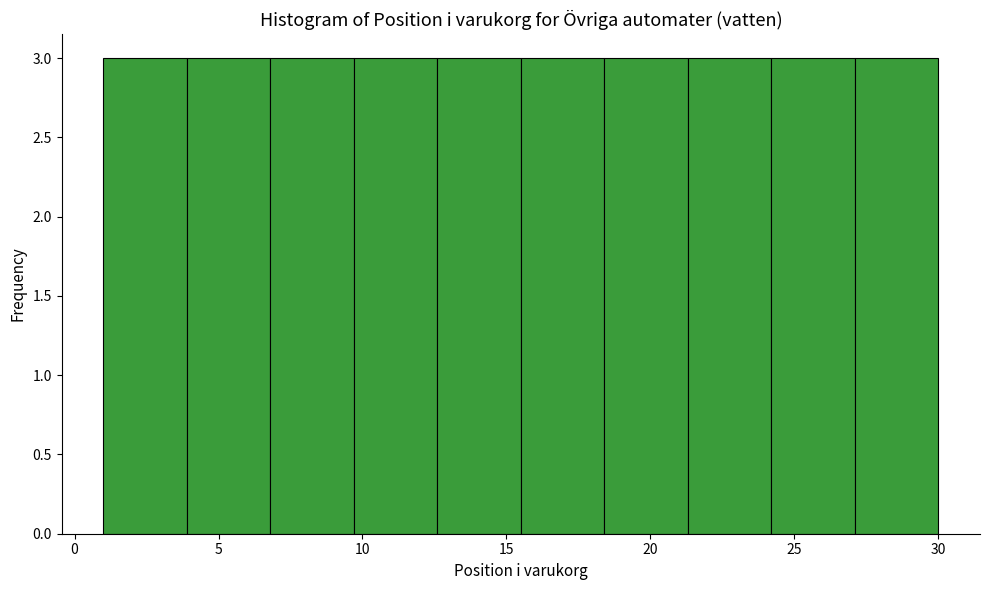

Reading left to right, transcribe this chart: for each bar, give the range it covers on the x-axis and its height. Neither the bar edges nor the heights are printed on the chart, so give them approximately, as read against the axes.

1.0 to 3.9: 3
3.9 to 6.8: 3
6.8 to 9.7: 3
9.7 to 12.6: 3
12.6 to 15.5: 3
15.5 to 18.4: 3
18.4 to 21.3: 3
21.3 to 24.2: 3
24.2 to 27.1: 3
27.1 to 30.0: 3